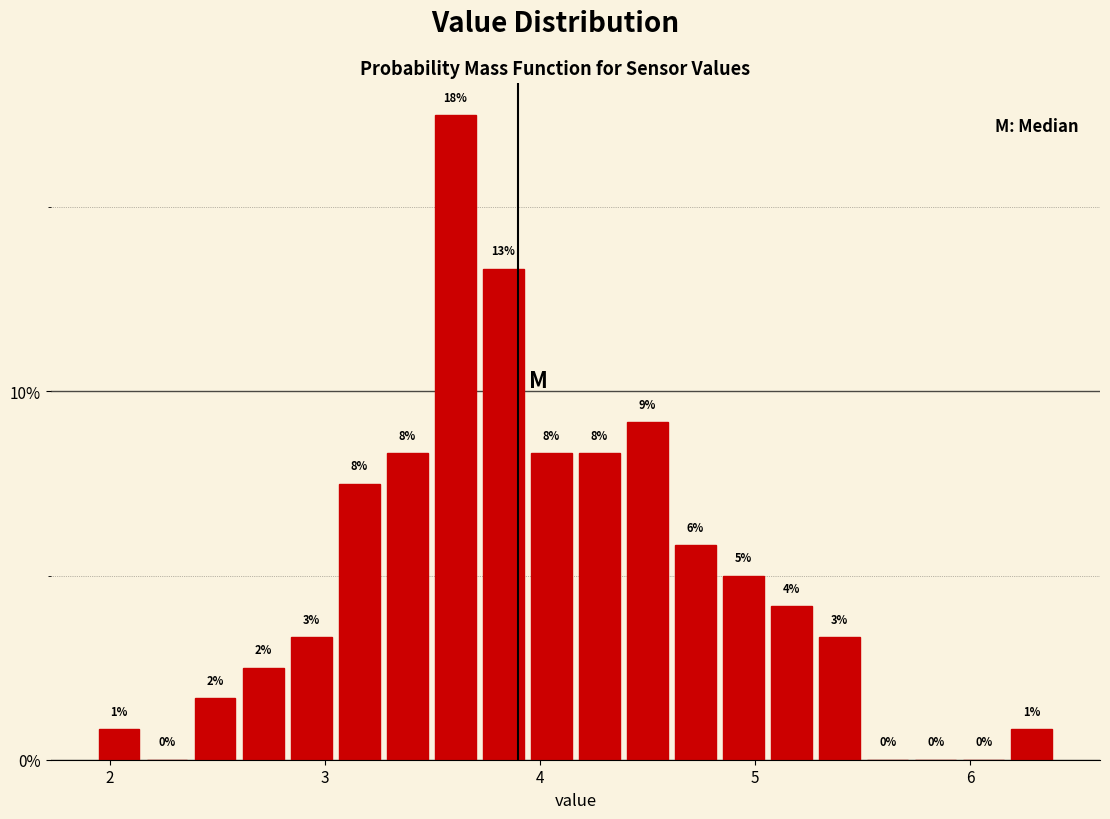

Around what value on the x-axis is the tallest bar? Give the approximate position of its centre, as read against the axis.

3.6